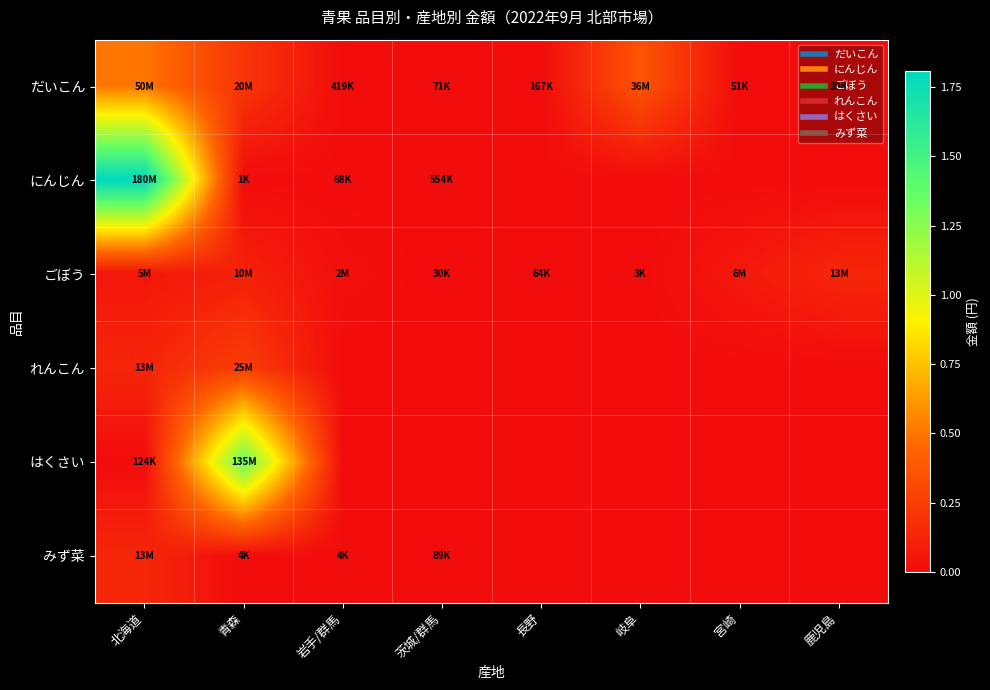

Reading left to right, extract all data points from this chart.

だいこん: 北海道=50883261	青森=20804327	岩手/群馬=419732	茨城/群馬=71226	長野=167272	岐阜=36500996	宮崎=51030	鹿児島=39192
にんじん: 北海道=180996865	青森=1620	岩手/群馬=68148	茨城/群馬=554082	長野=0	岐阜=0	宮崎=0	鹿児島=0
ごぼう: 北海道=5013360	青森=10737707	岩手/群馬=2049547	茨城/群馬=30240	長野=64584	岐阜=3888	宮崎=6283170	鹿児島=13502838
れんこん: 北海道=13396774	青森=25188300	岩手/群馬=0	茨城/群馬=0	長野=0	岐阜=0	宮崎=0	鹿児島=0
はくさい: 北海道=124254	青森=135994621	岩手/群馬=0	茨城/群馬=0	長野=0	岐阜=0	宮崎=0	鹿児島=0
みず菜: 北海道=13872621	青森=4320	岩手/群馬=4320	茨城/群馬=89208	長野=0	岐阜=0	宮崎=0	鹿児島=0